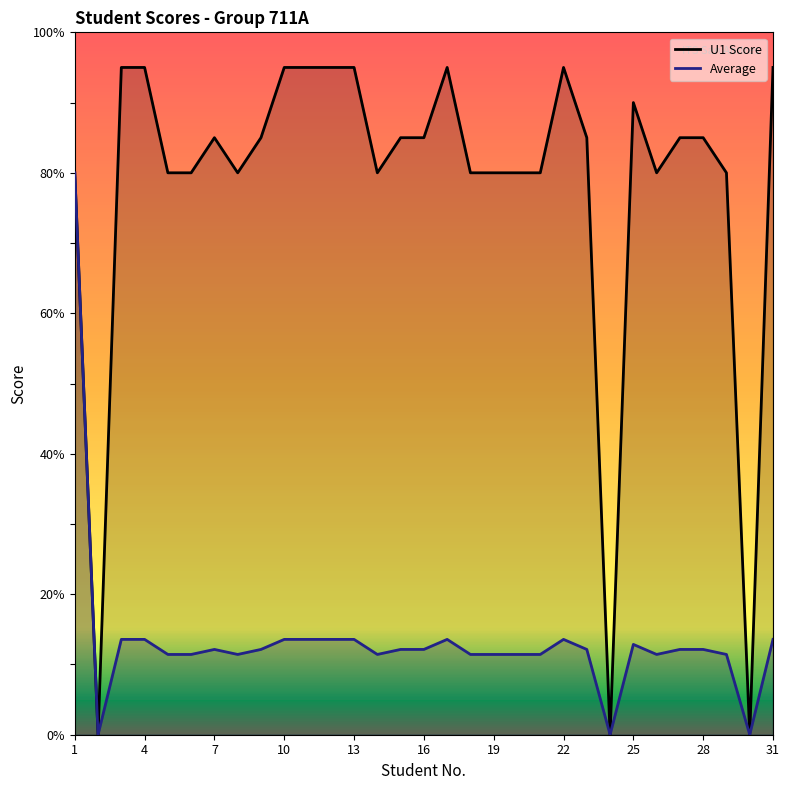

Is it true that U1 Score equals 50.6 at 1?

False